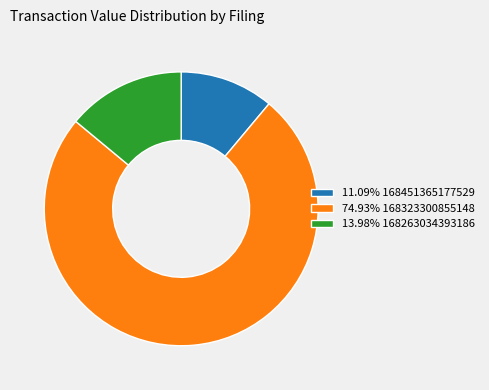

Does any single category account for the majority?

Yes